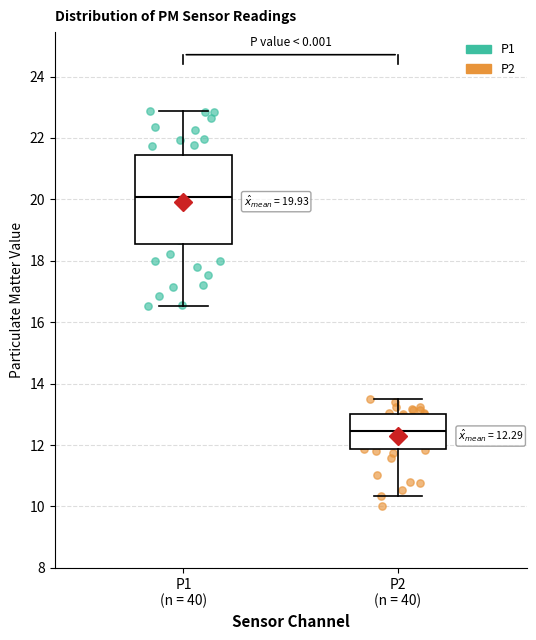

Which box's median line is the highest?

P1 (n = 40)